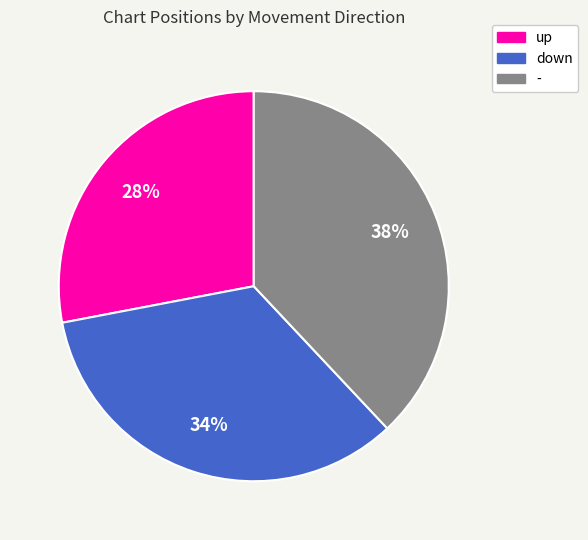

Combined, do - and down account for over 50%?

Yes